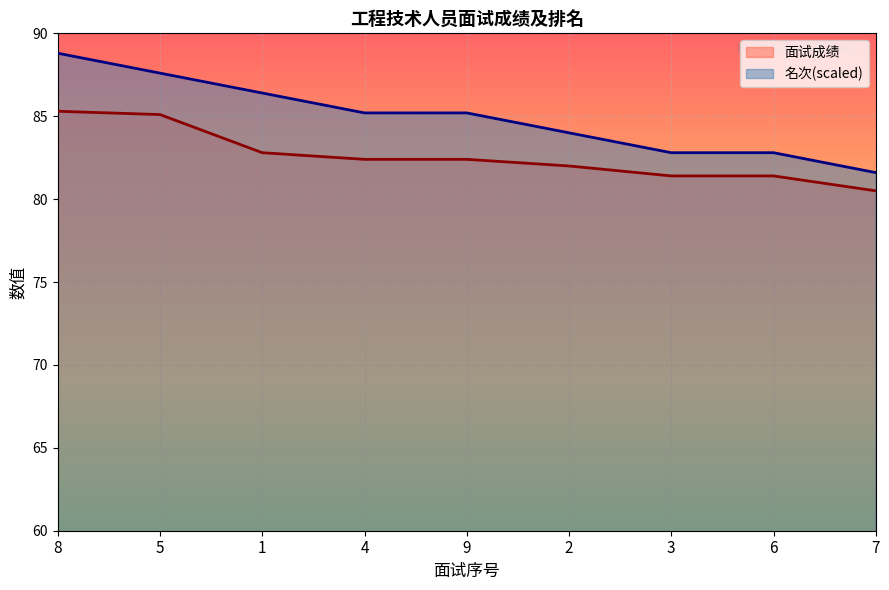

What is the maximum value for 面试成绩?

85.3